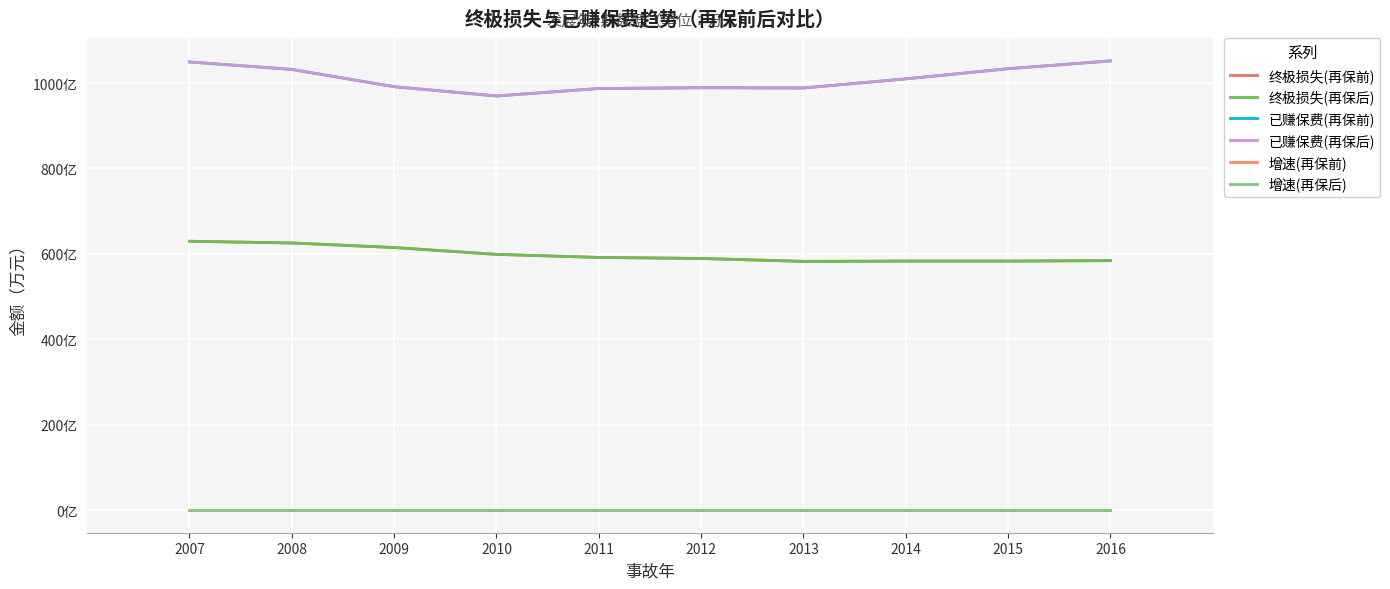

At 2010, list the series in order from smallest to largest.

增速(再保前), 增速(再保后), 终极损失(再保前), 终极损失(再保后), 已赚保费(再保前), 已赚保费(再保后)